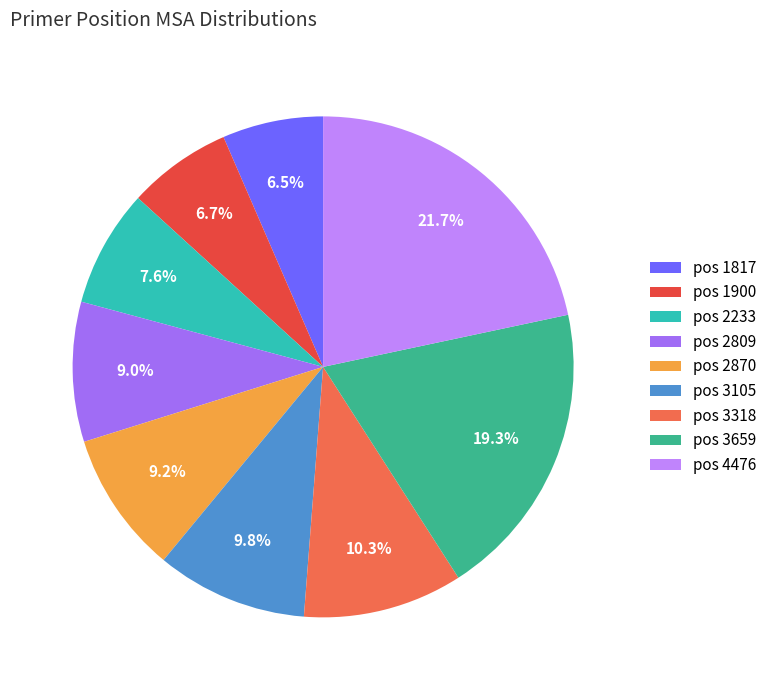

Combined, what portion of the pie is pos 2809 and pos 3318?

19.3%